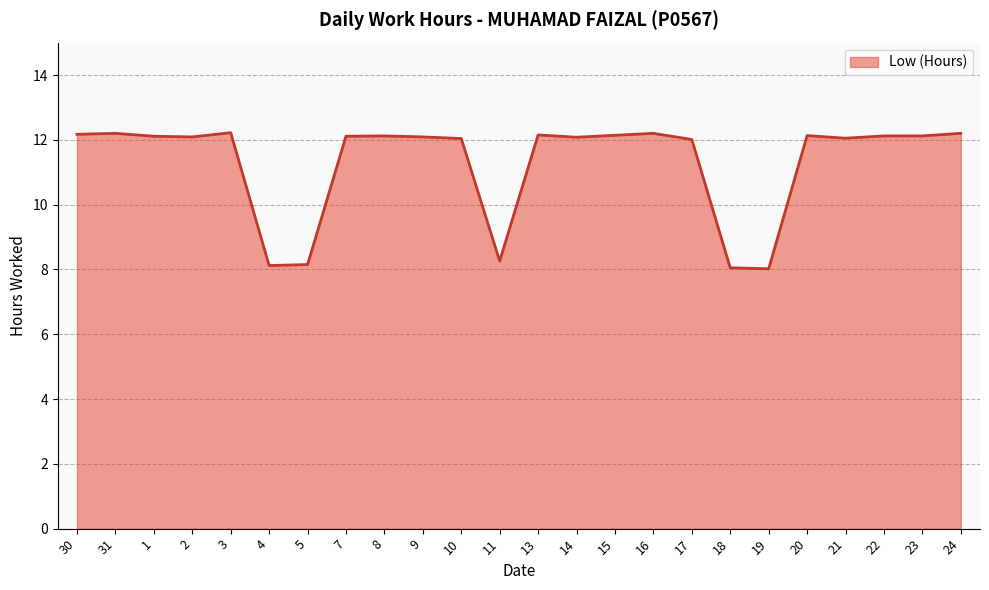

How many lines are shown in the chart?

1